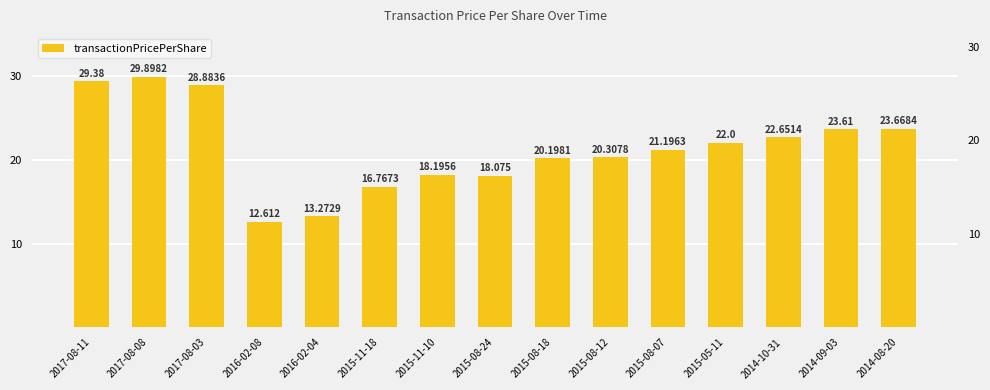

What is the sum of all values?

320.7